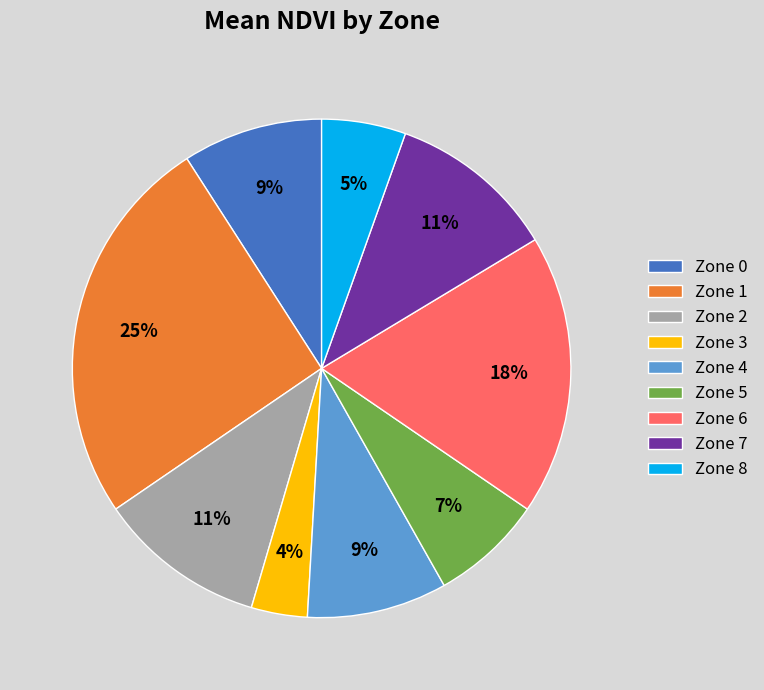

Approximately how many times larger is the value at Zone 1 compared to Zone 4?

2.8